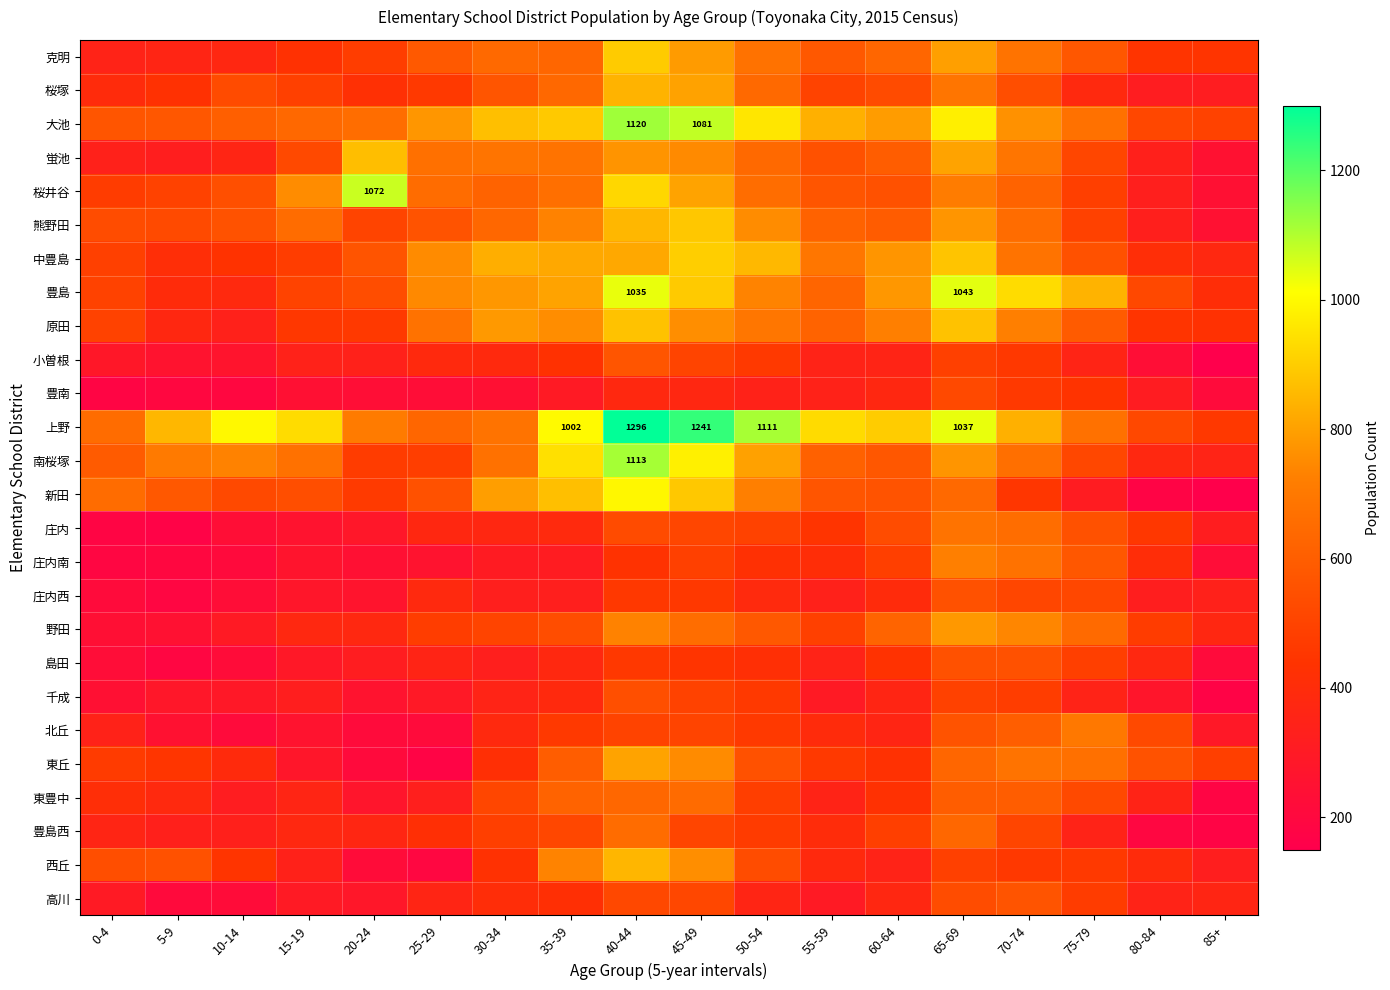

The 南桜塚 series shows 1113 at 40-44. True or false?

True